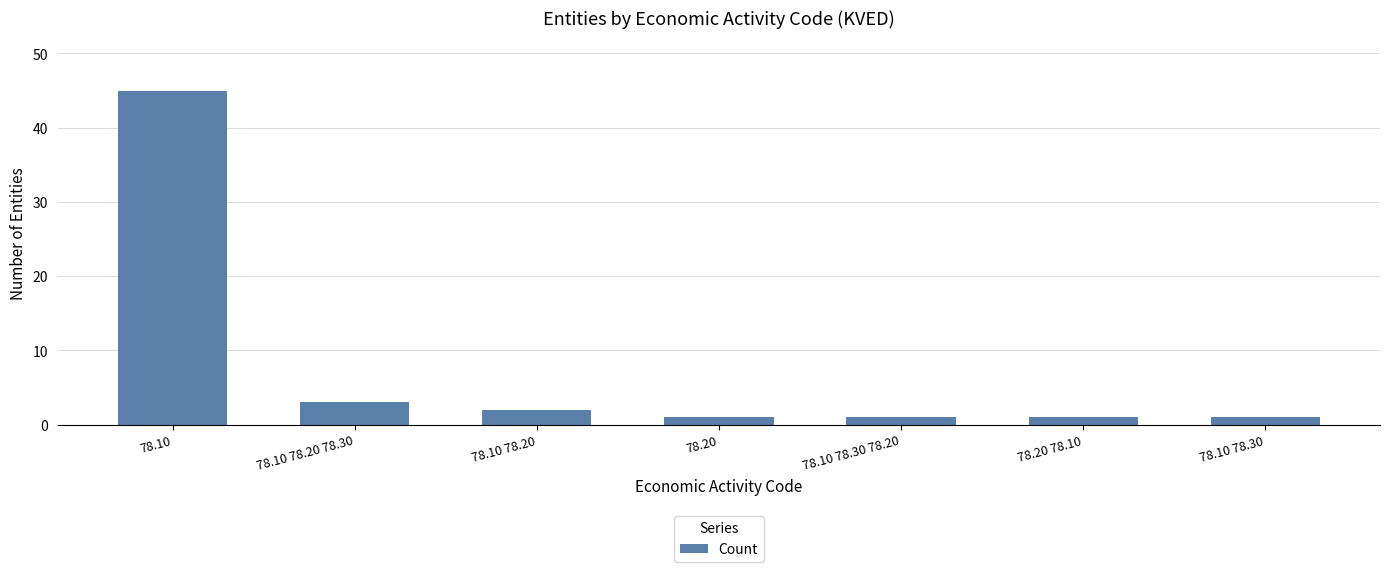

The chart shows a value of 2 at 78.10 78.20. True or false?

True